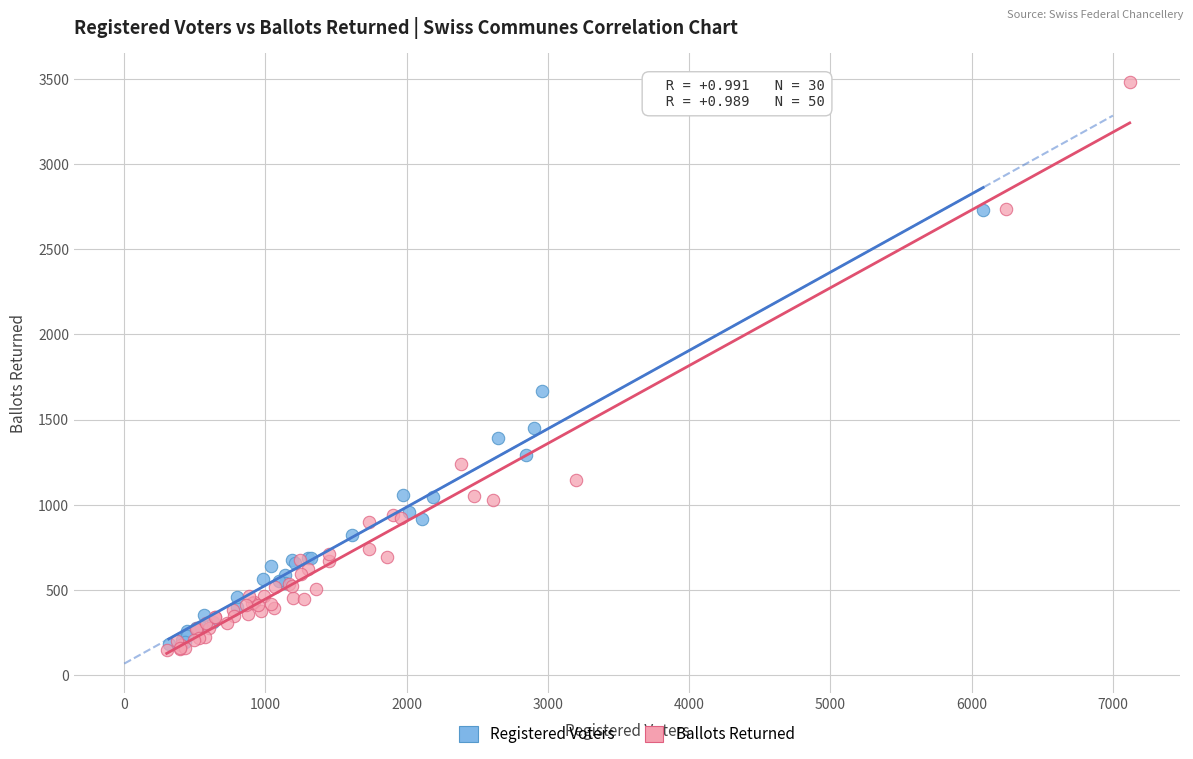

Which series has the largest Y range (max minus min)?

Ballots Returned